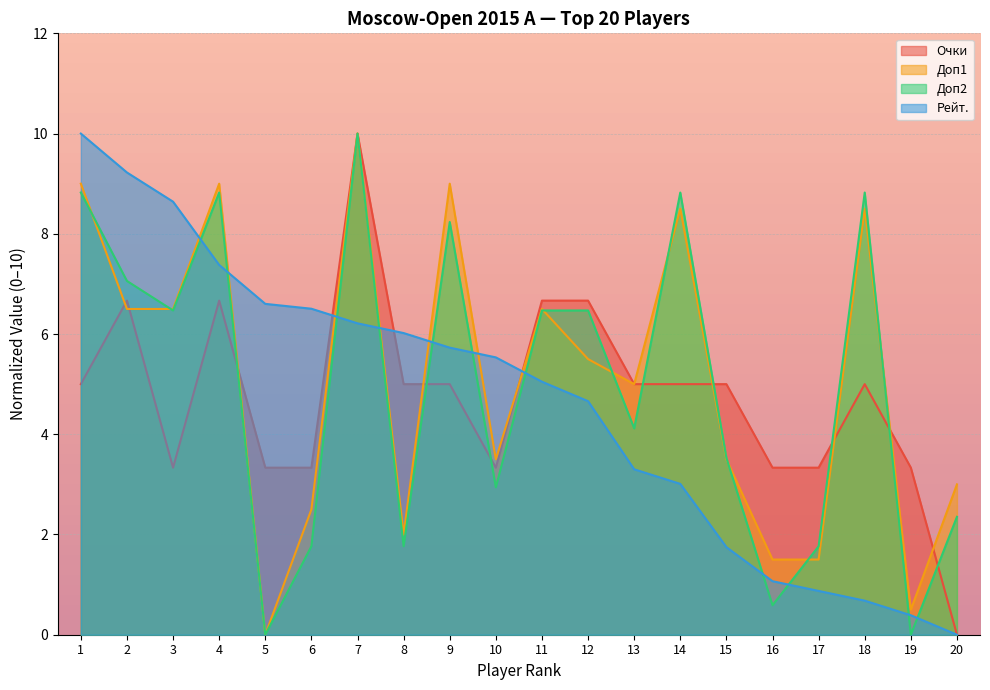

Which series has the largest range (max minus min)?

Рейт.